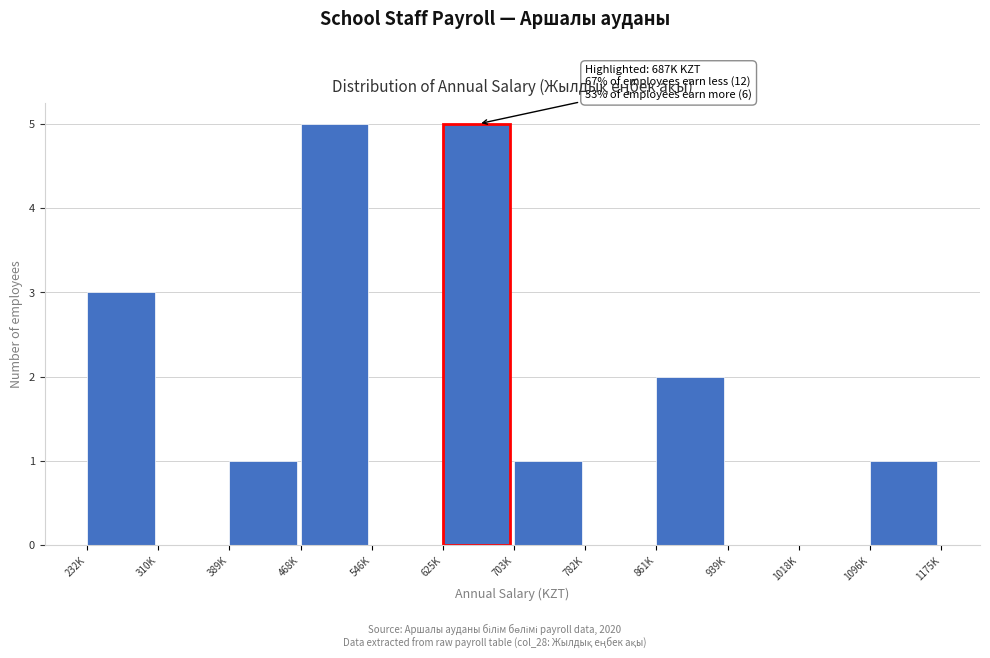

Reading left to right, list all the values displayed in this chart.

232K=3	310K=0	389K=1	468K=5	546K=0	625K=5	703K=1	782K=0	861K=2	939K=0	1018K=0	1096K=1